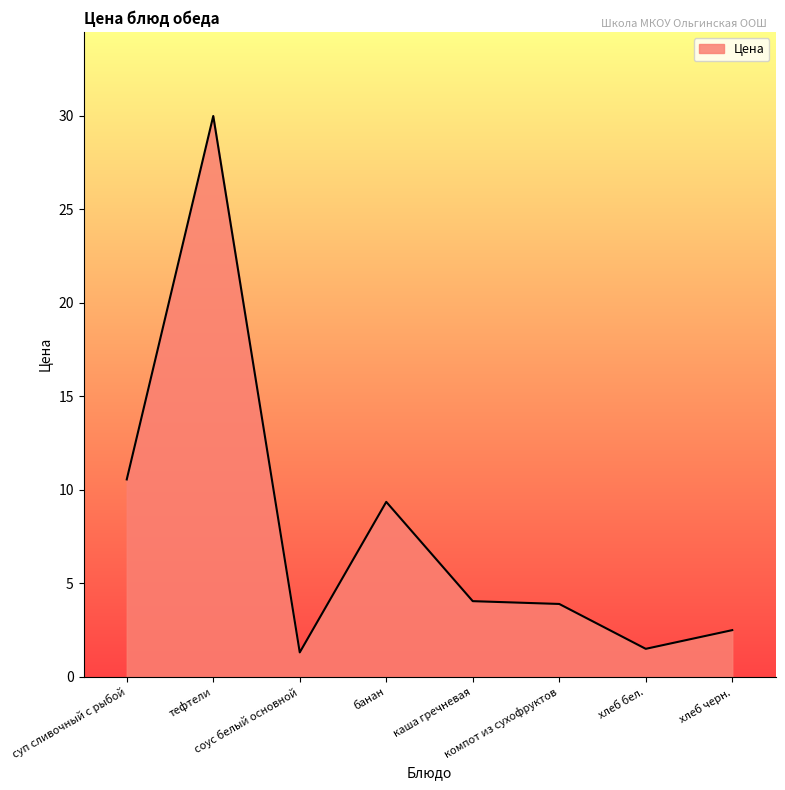

What is the difference between the maximum and minimum values?

28.7